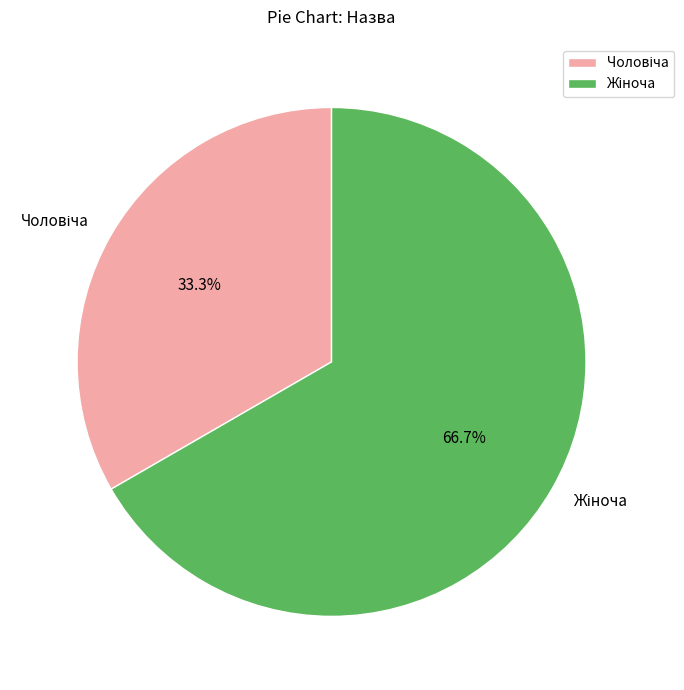

Is there any slice that represents more than half of the pie?

Yes